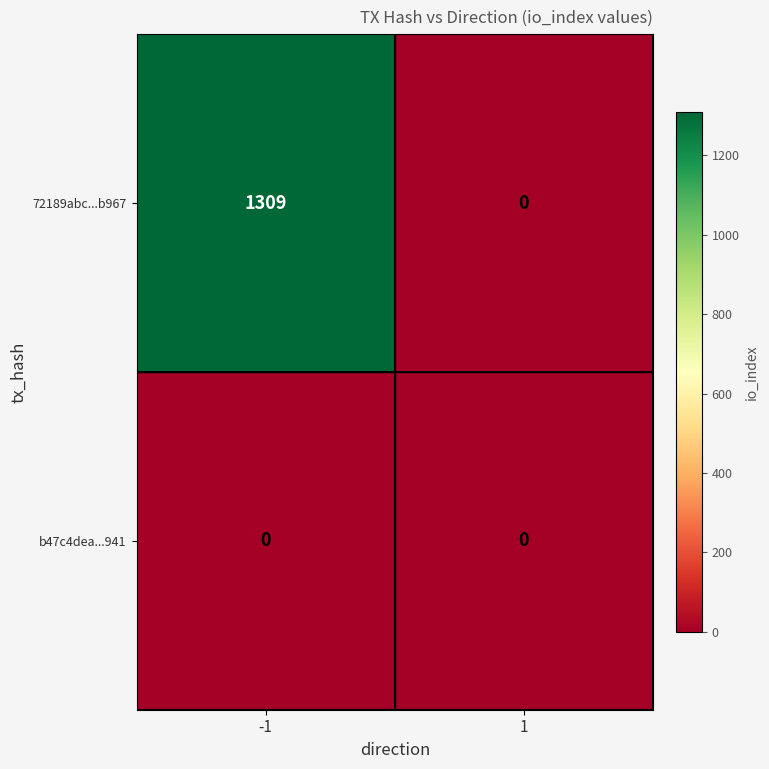

Between -1 and 1, which series saw the biggest shift?

72189abc...b967